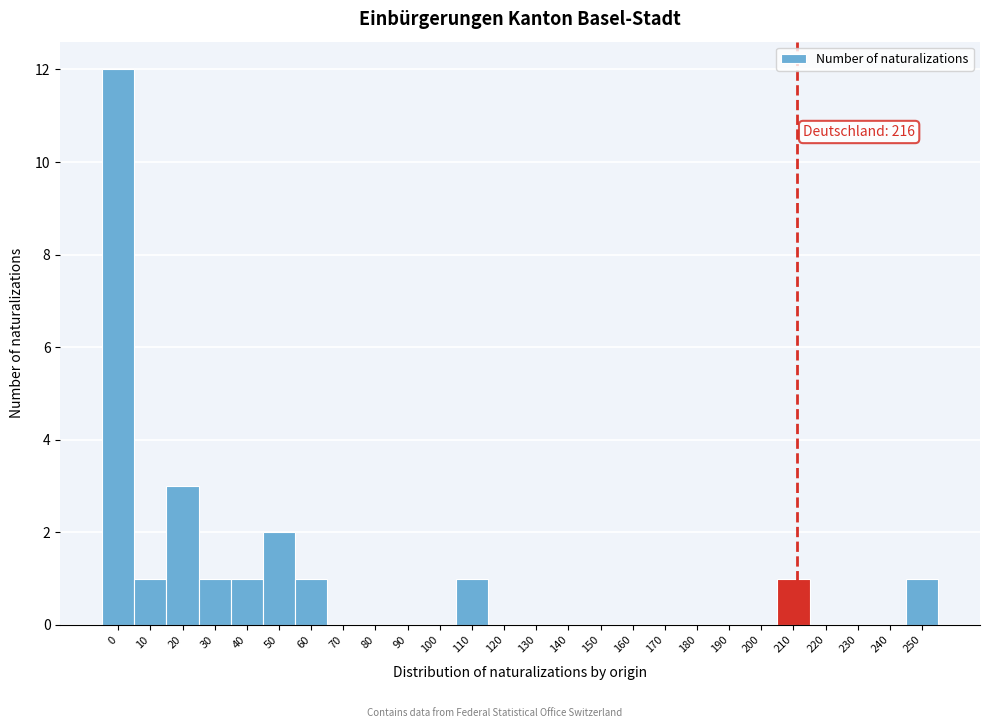

Reading left to right, what are all the values shown in this chart?

0=12	10=1	20=3	30=1	40=1	50=2	60=1	70=0	80=0	90=0	100=0	110=1	120=0	130=0	140=0	150=0	160=0	170=0	180=0	190=0	200=0	210=1	220=0	230=0	240=0	250=1